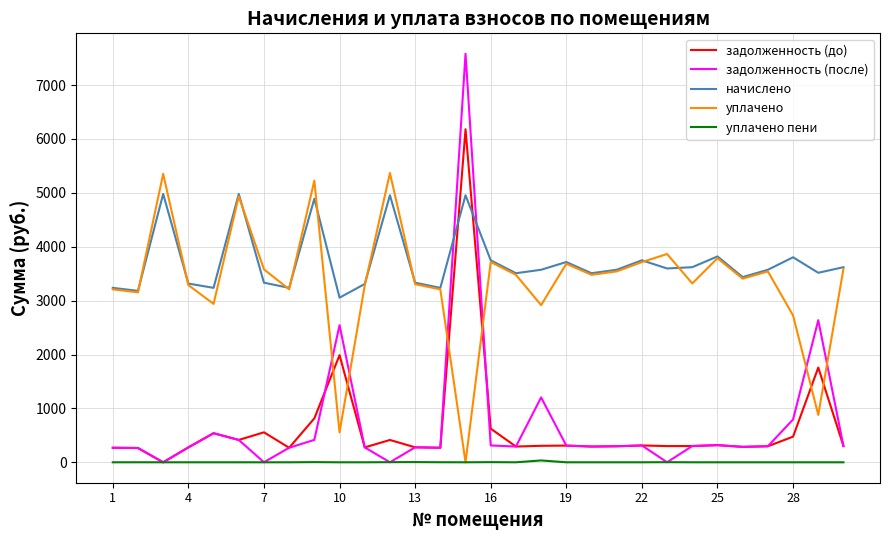

List the series in order of their peak value, highest first.

задолженность (после), задолженность (до), уплачено, начислено, уплачено пени